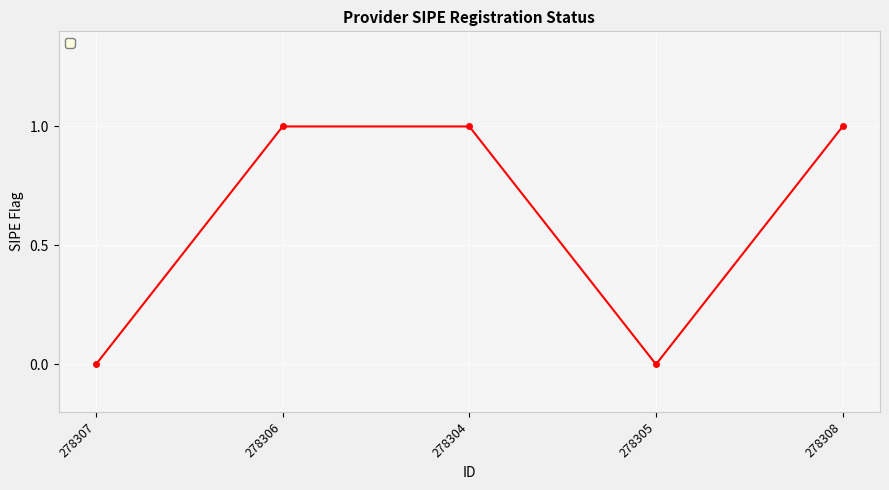

How many lines are shown in the chart?

1